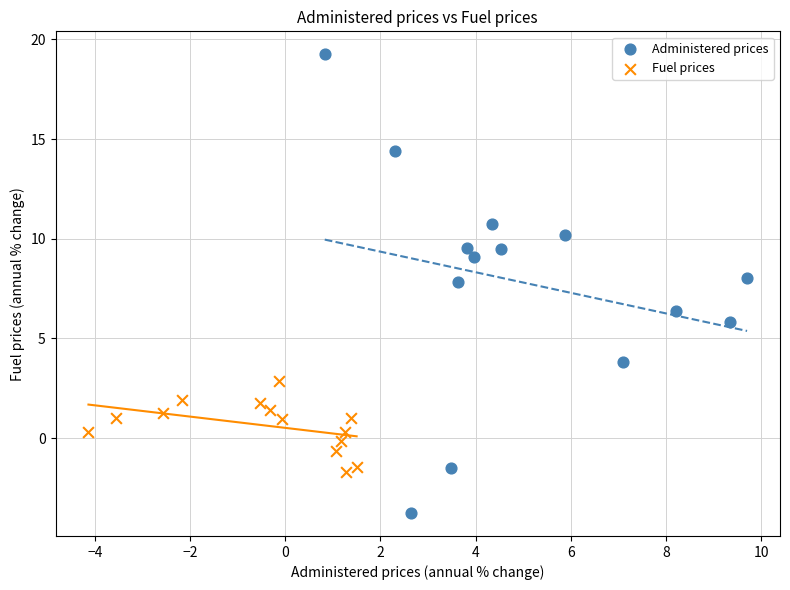

Which series has the widest spread of Y values?

Administered prices